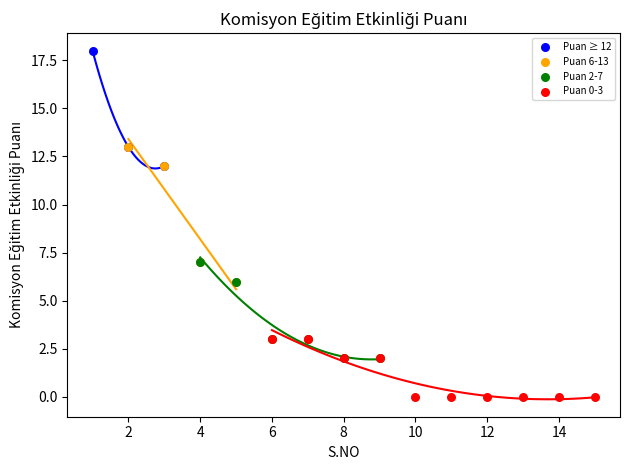

What are all the series names shown in the legend?

Puan ≥ 12, Puan 6-13, Puan 2-7, Puan 0-3